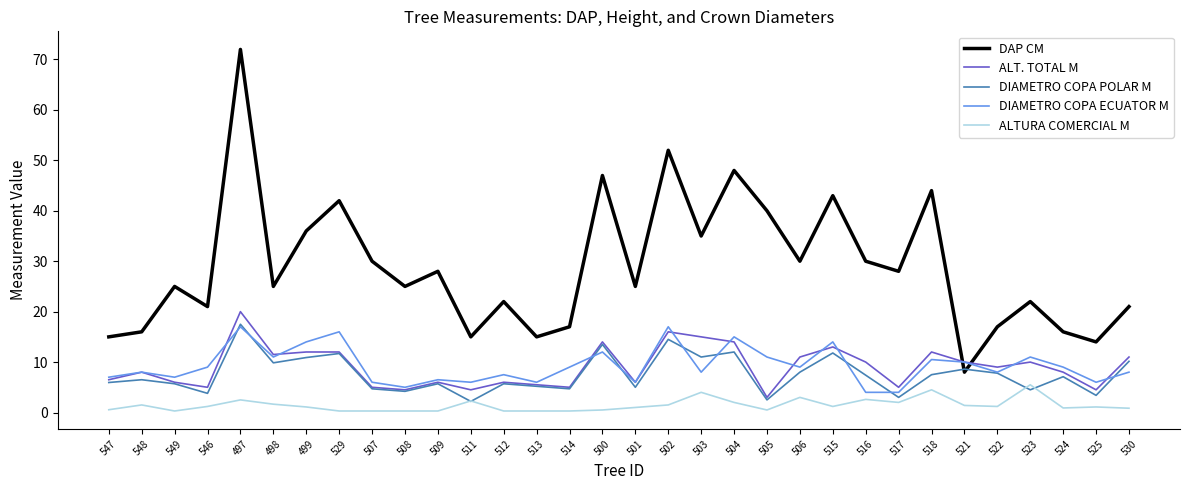

Where do DAP CM and ALT. TOTAL M first cross each other?

518 and 521